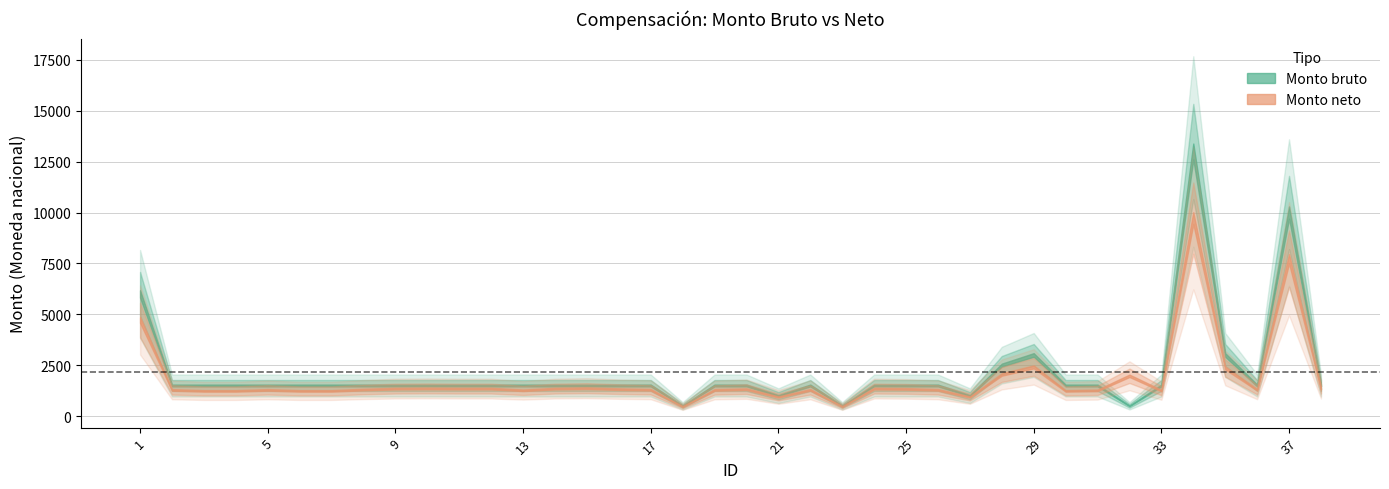

What is the difference between the highest and lowest values at 38?

152.8